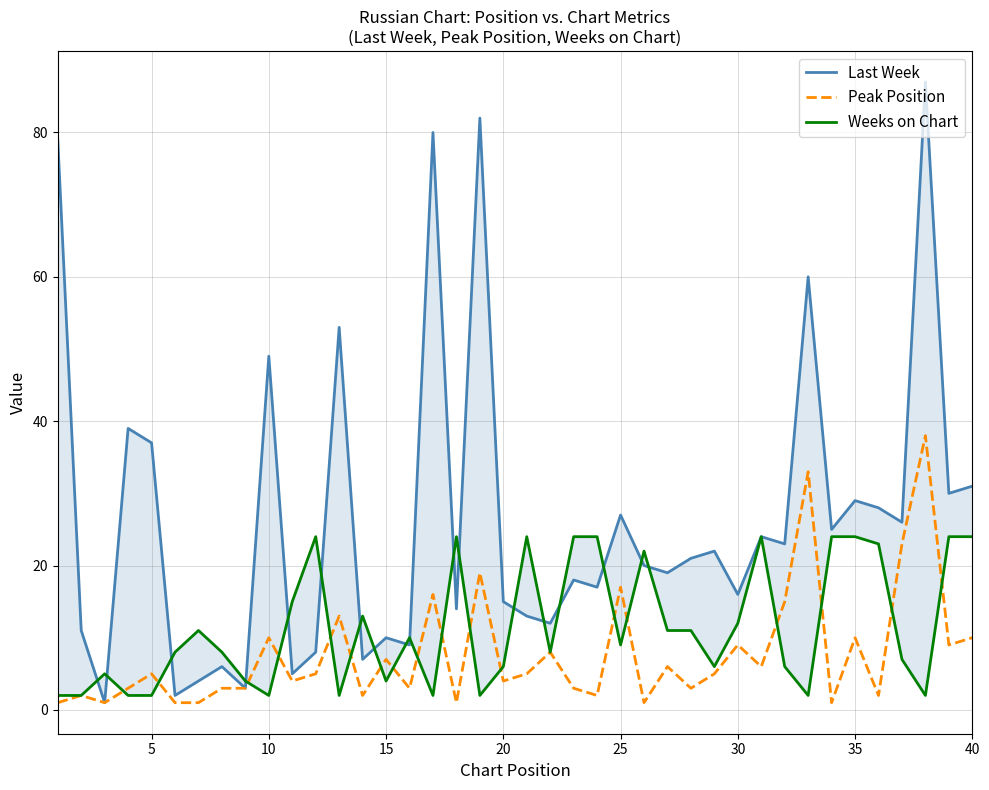

What is the highest value of the Peak Position series?

38